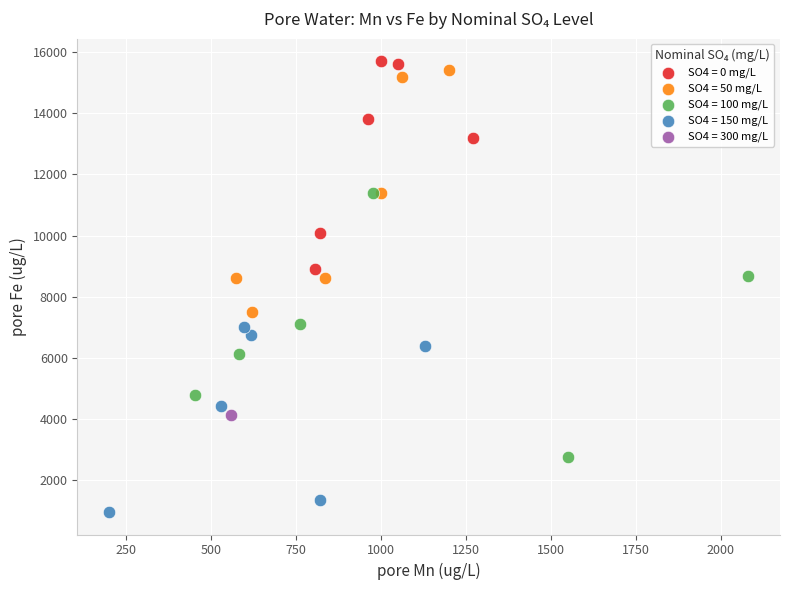

Which series contains the highest Y value?

SO4 = 0 mg/L